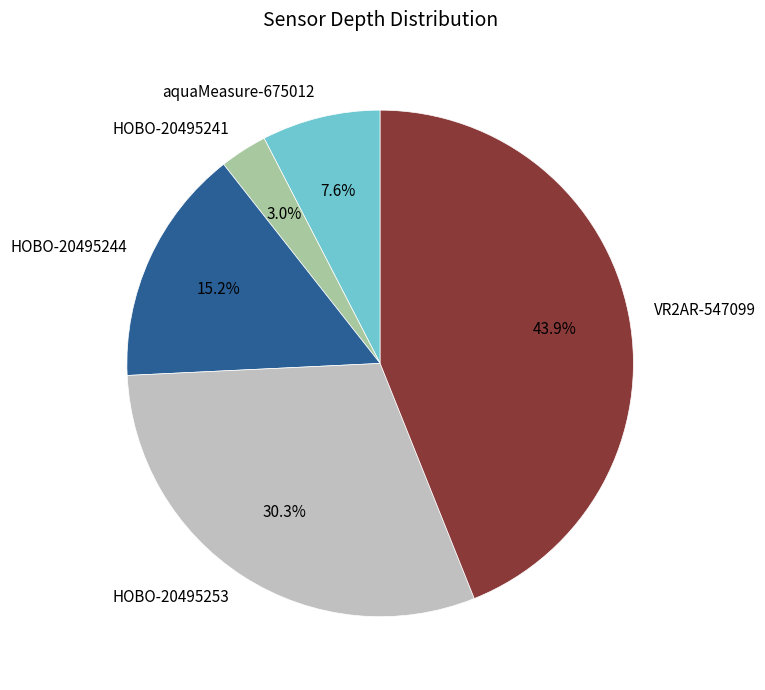

Does VR2AR-547099 represent more than half of the total?

No